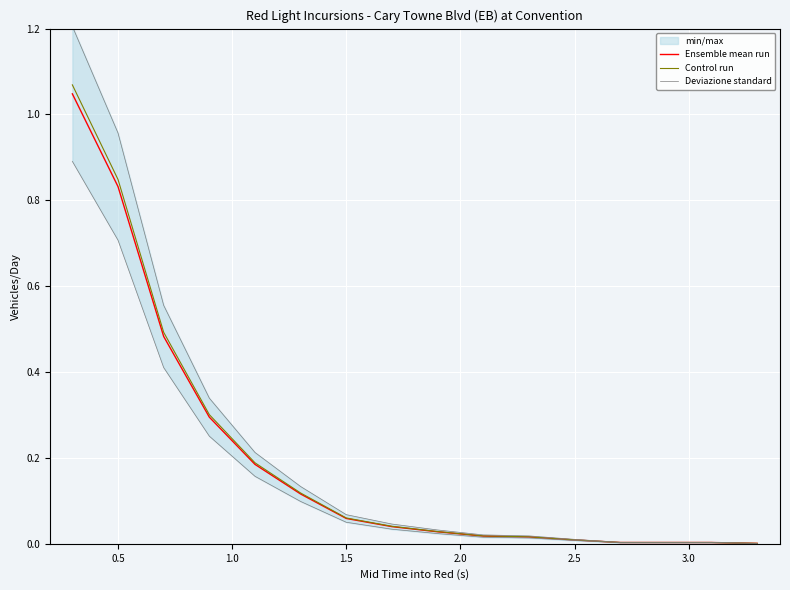

True or false: Ensemble mean run and Deviazione standard intersect in this chart.

False